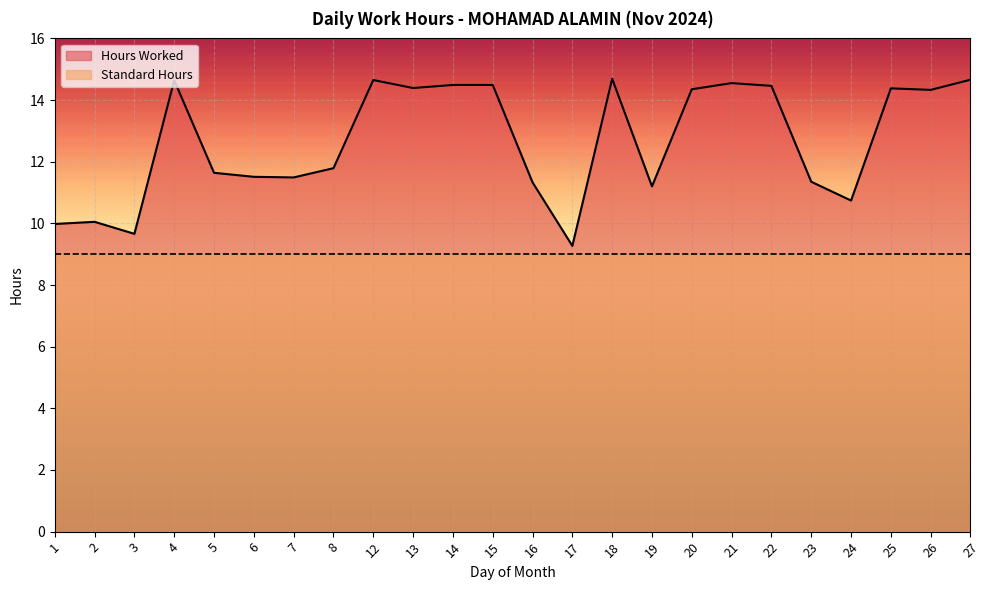

How many lines are shown in the chart?

2